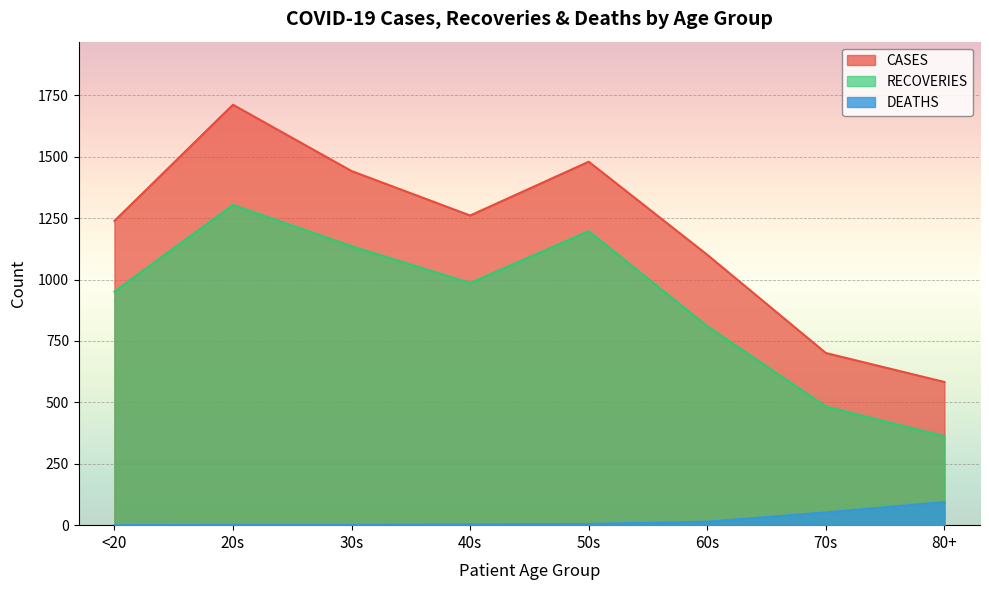

True or false: CASES and RECOVERIES intersect in this chart.

False